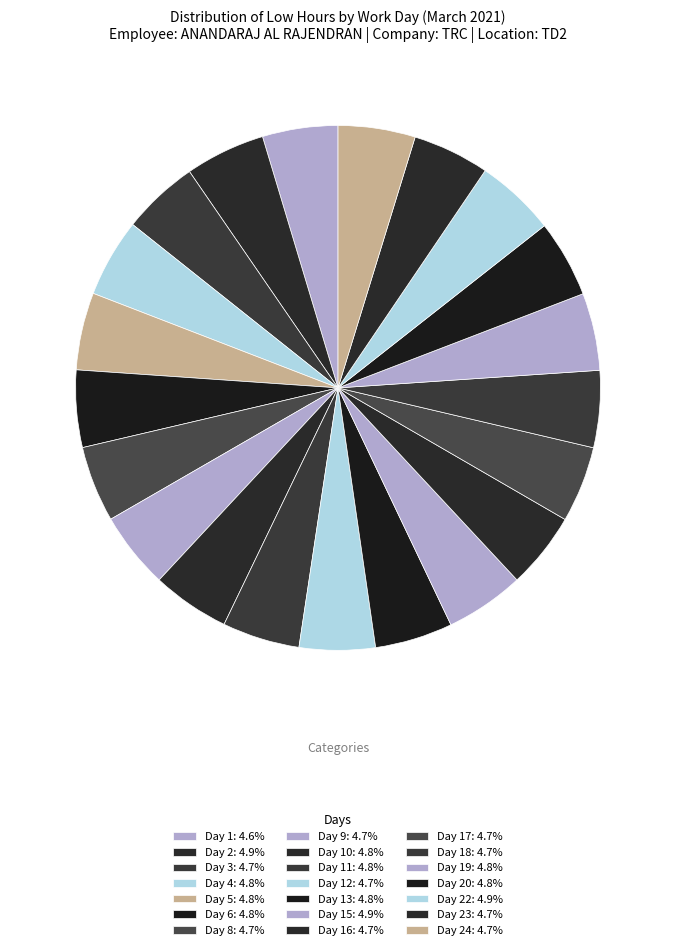

Which category has the smallest portion of the pie?

Day 1